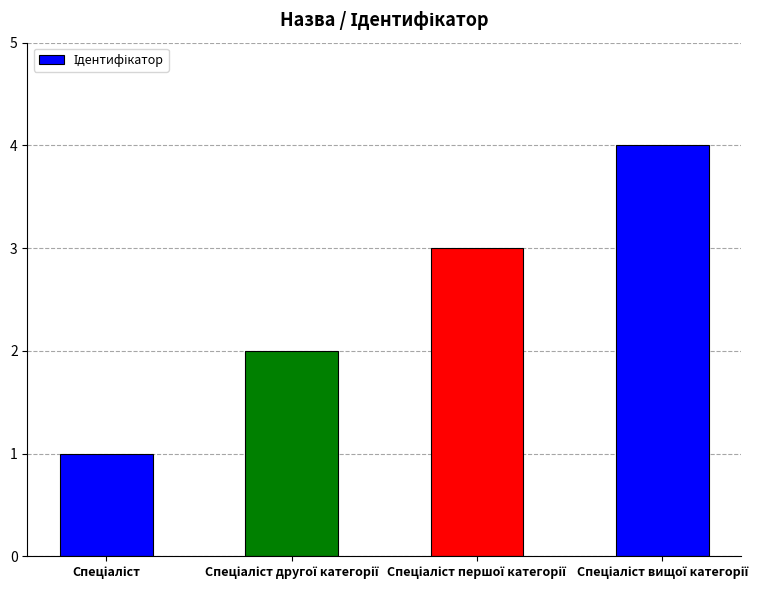

How many bars are there in total?

4